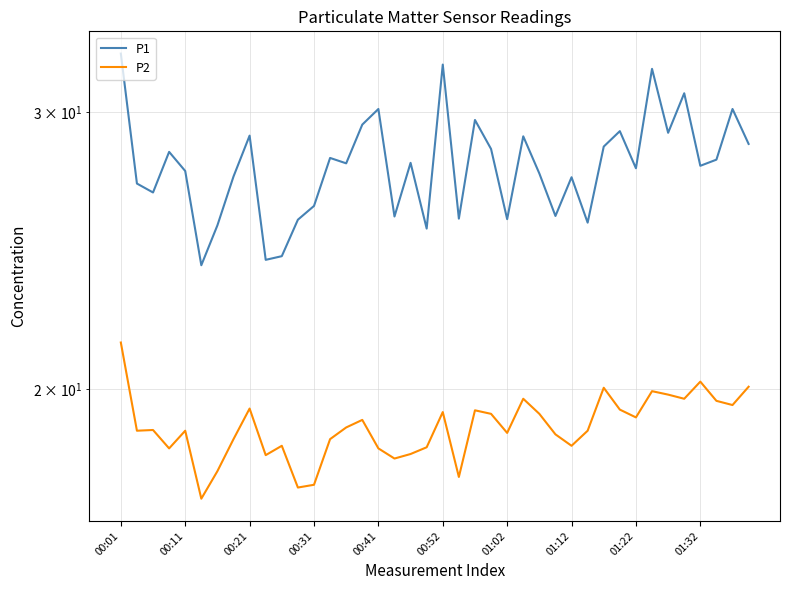

What is the maximum value for P2?

21.4